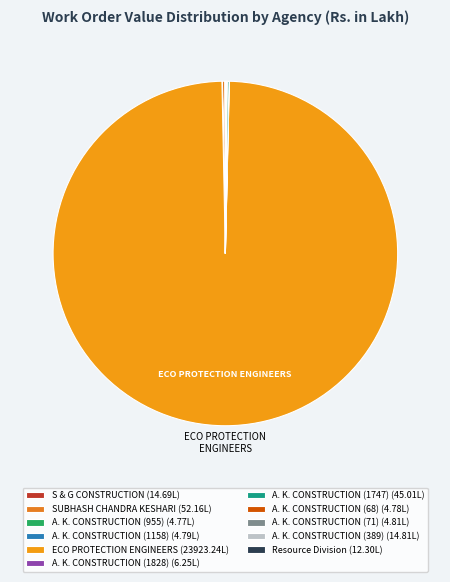

True or false: A. K. CONSTRUCTION (68) accounts for 0% of the total.

True